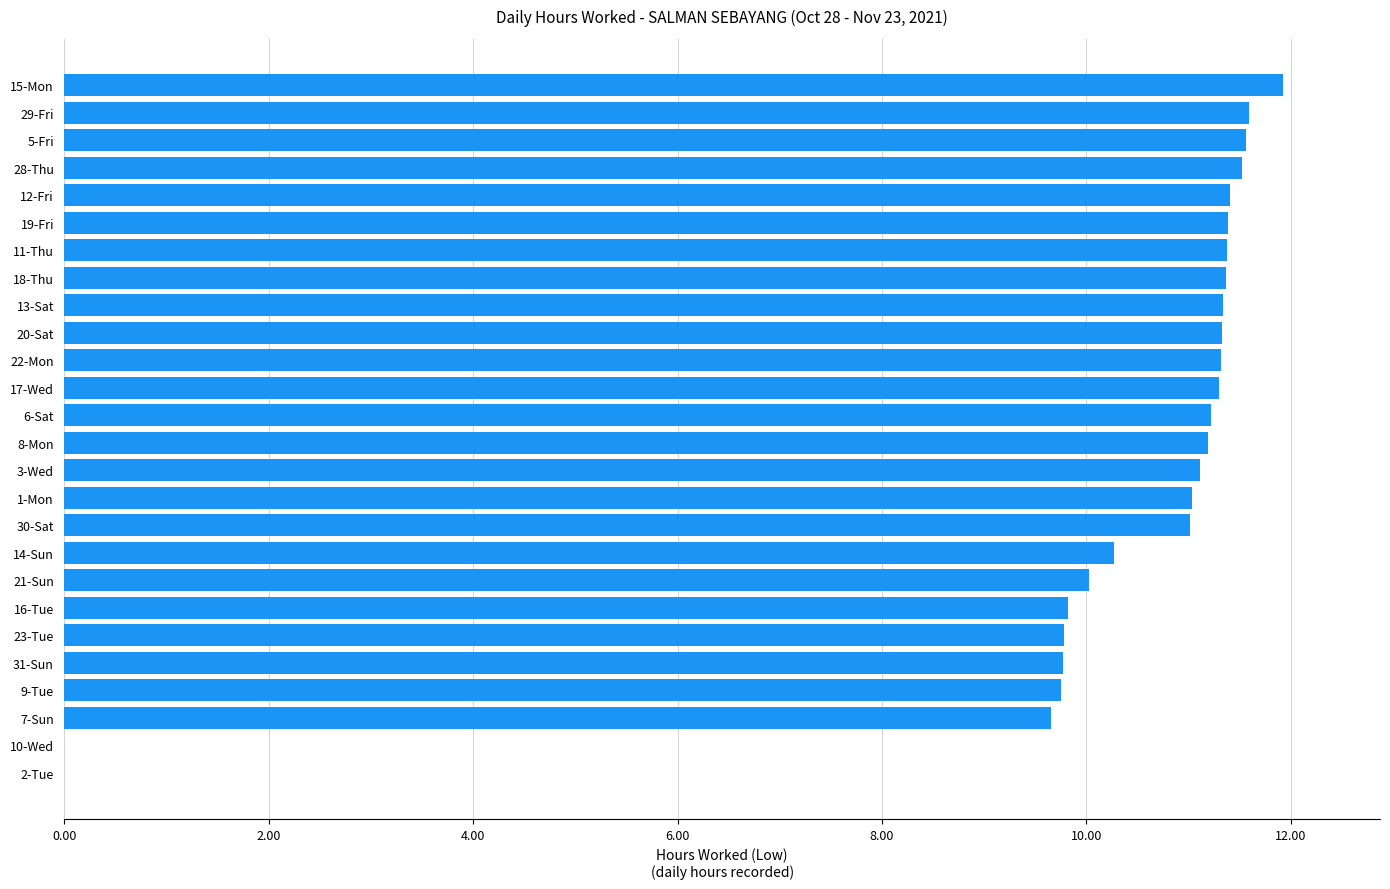

What is the average value?

10.1